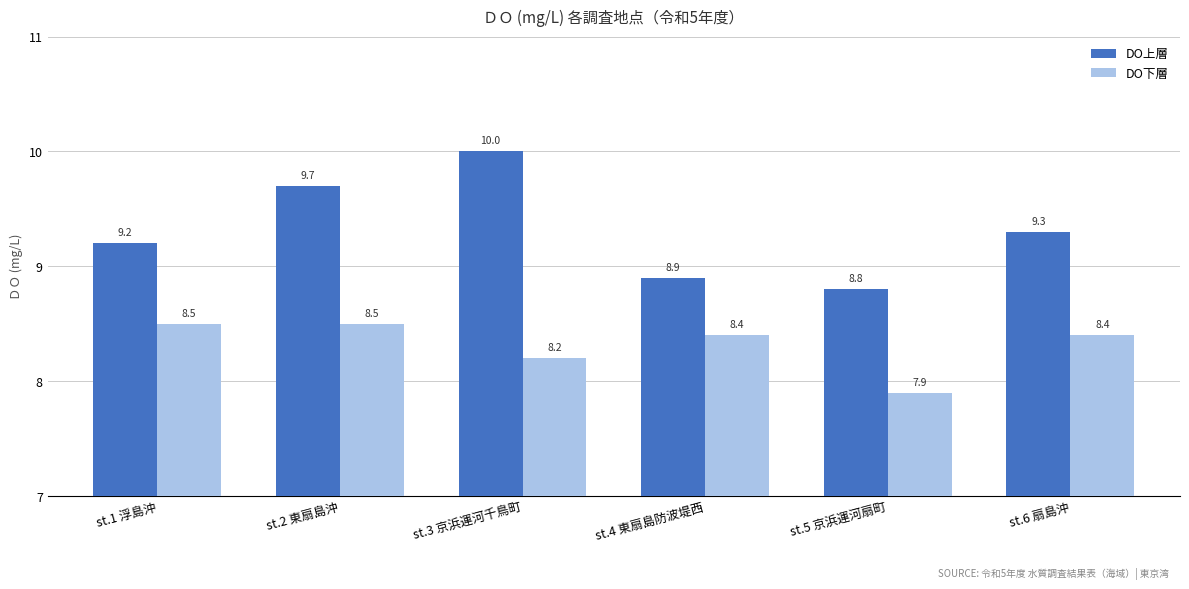

At which label is DO下層 closest to 8?

st.5 京浜運河扇町